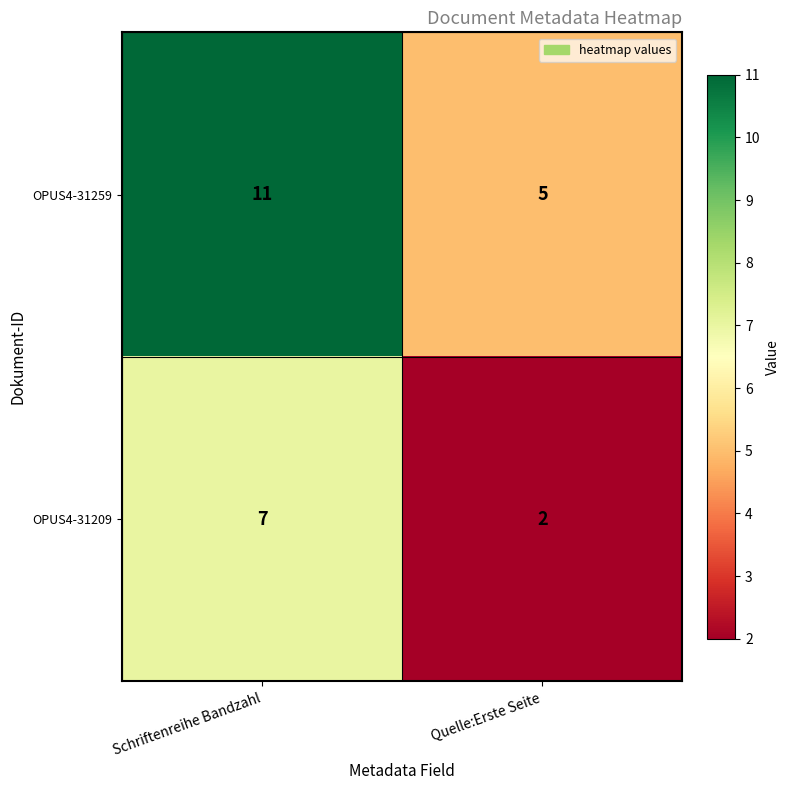

The OPUS4-31259 series shows 11 at Schriftenreihe Bandzahl. True or false?

True